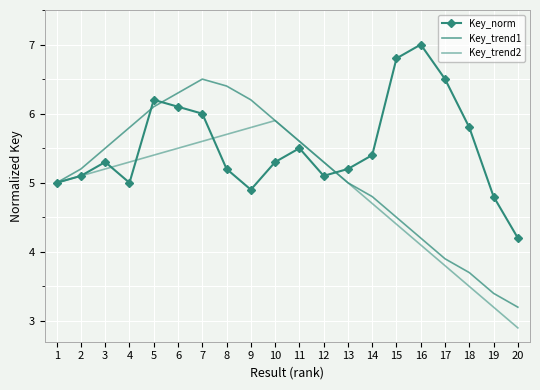

What is the difference between the maximum and minimum values in the Key_trend2 series?

3.0